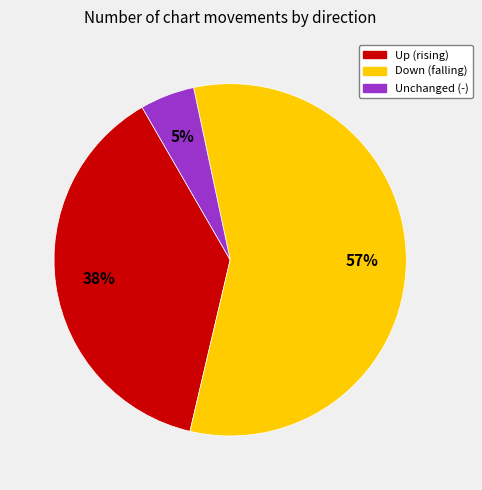

To the nearest percent, what is the average slice percentage?

33%